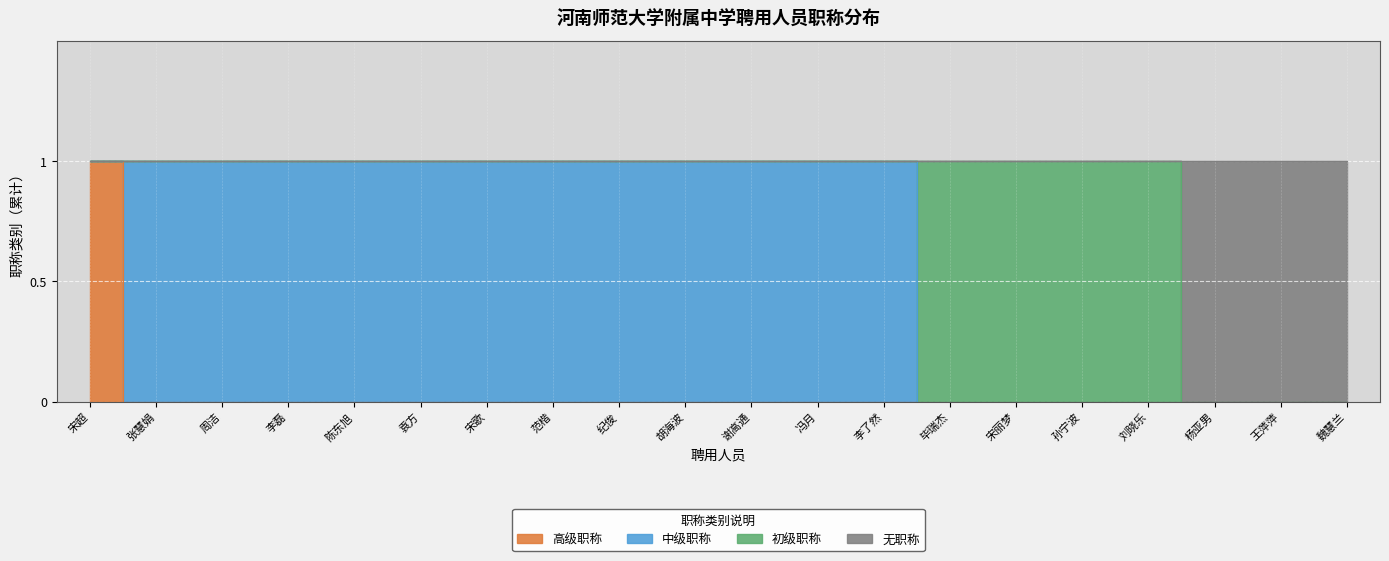

At which label does 无职称 reach its minimum?

杨亚男